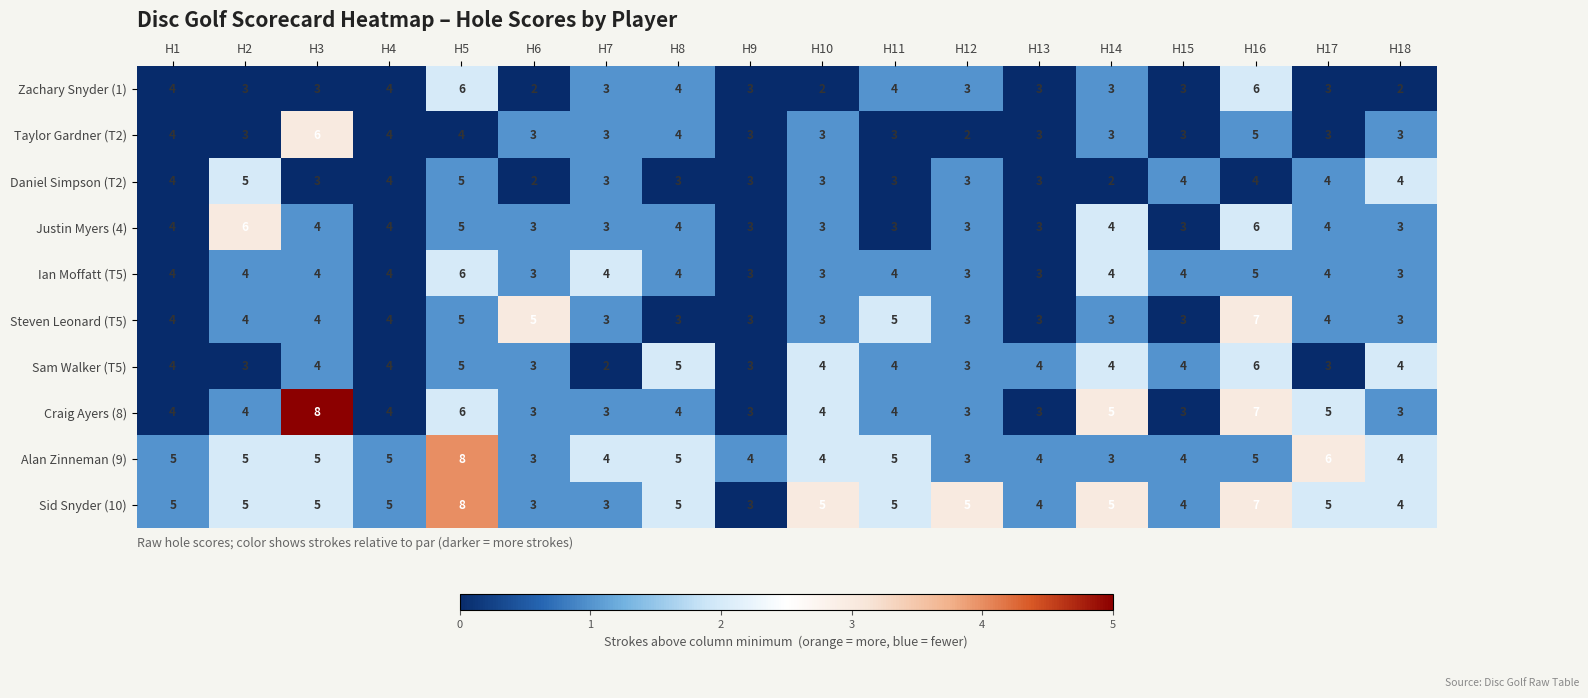

Between H2 and H9, which series saw the biggest shift?

Justin Myers (4)